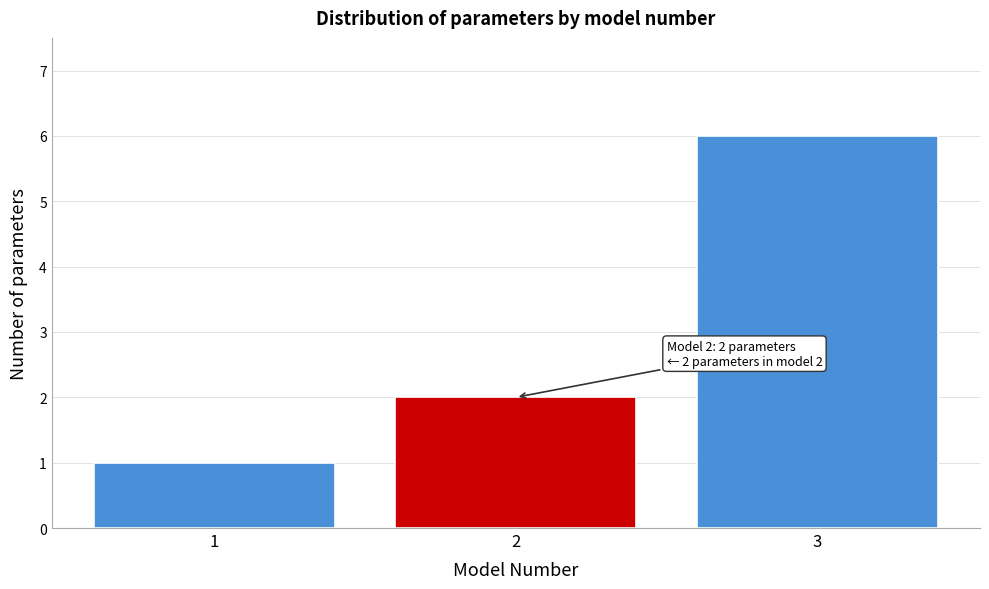

Reading right to left, transcribe all the data shown in this chart.

3=6	2=2	1=1